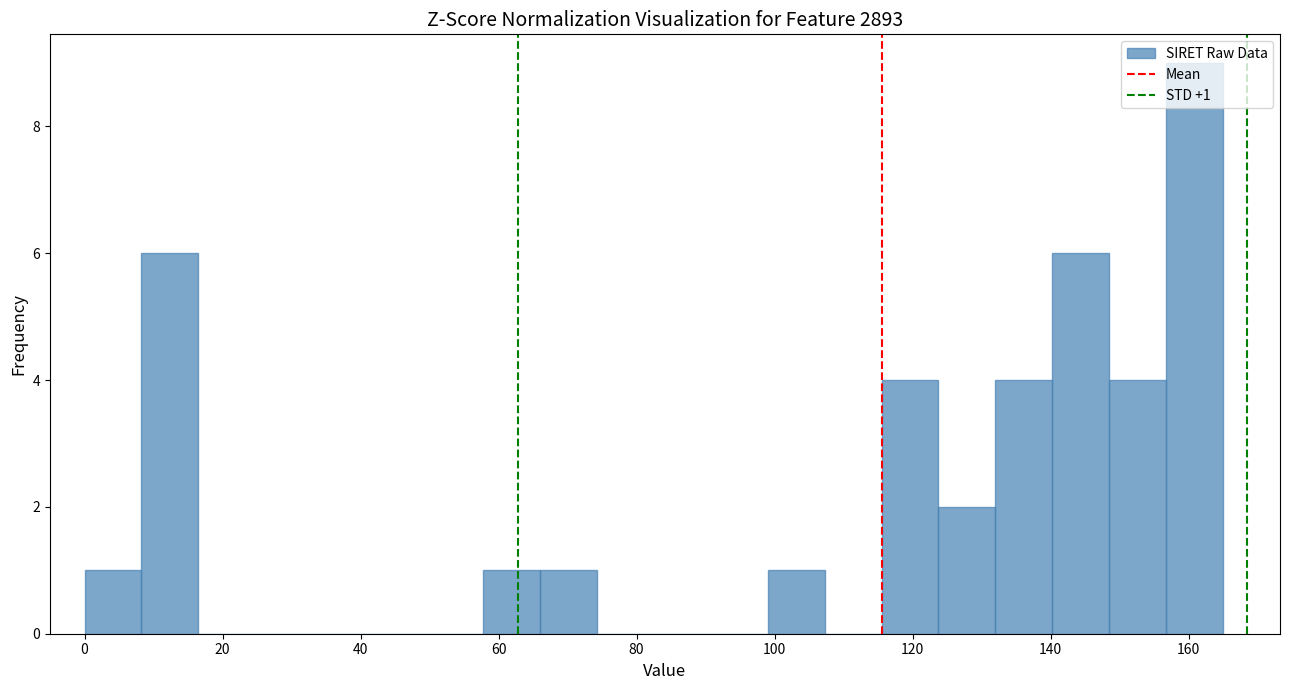

Over which range of the x-axis is the bar tallest?

156 to 166